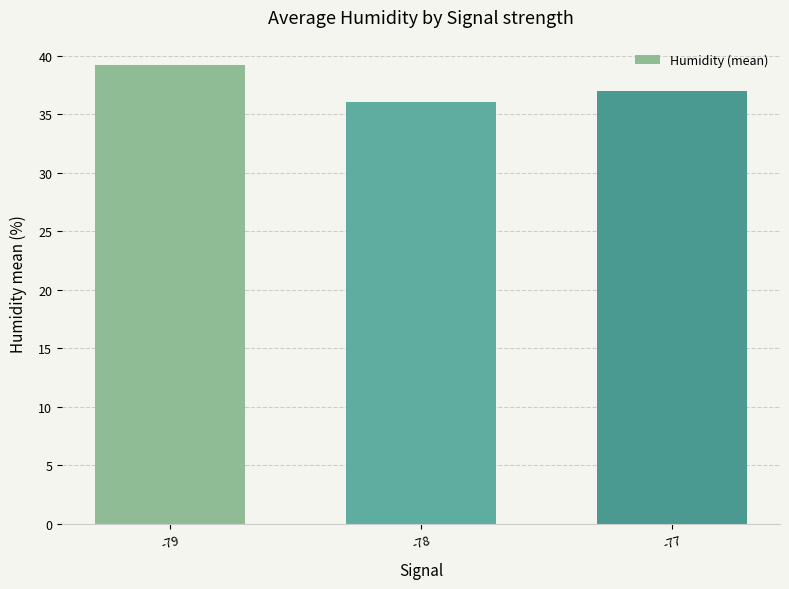

What is the greatest value displayed?

39.2